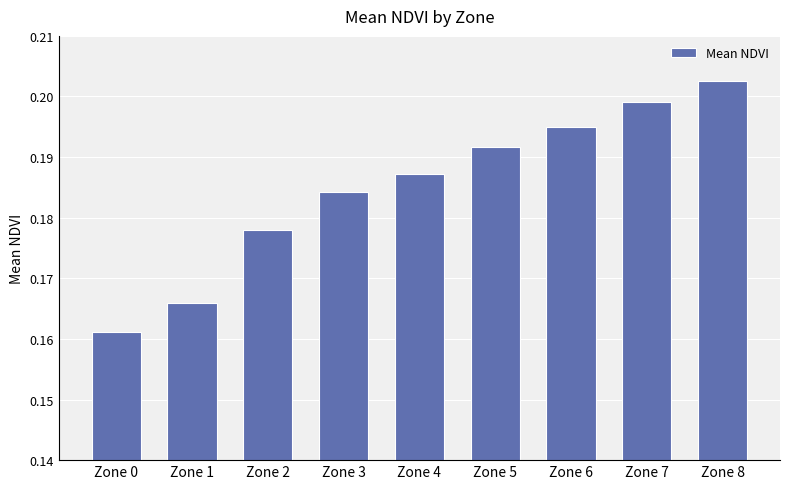

The value at Zone 6 is 0.3. True or false?

False